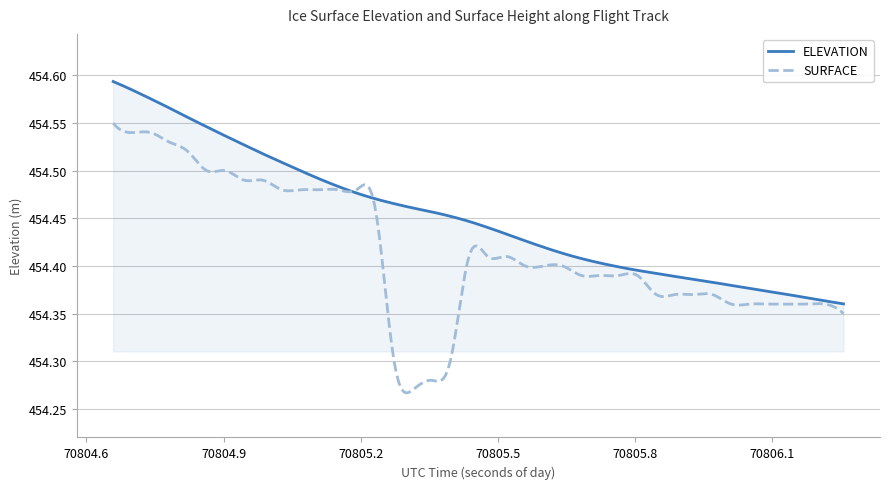

Which series has the largest total across all categories?

ELEVATION